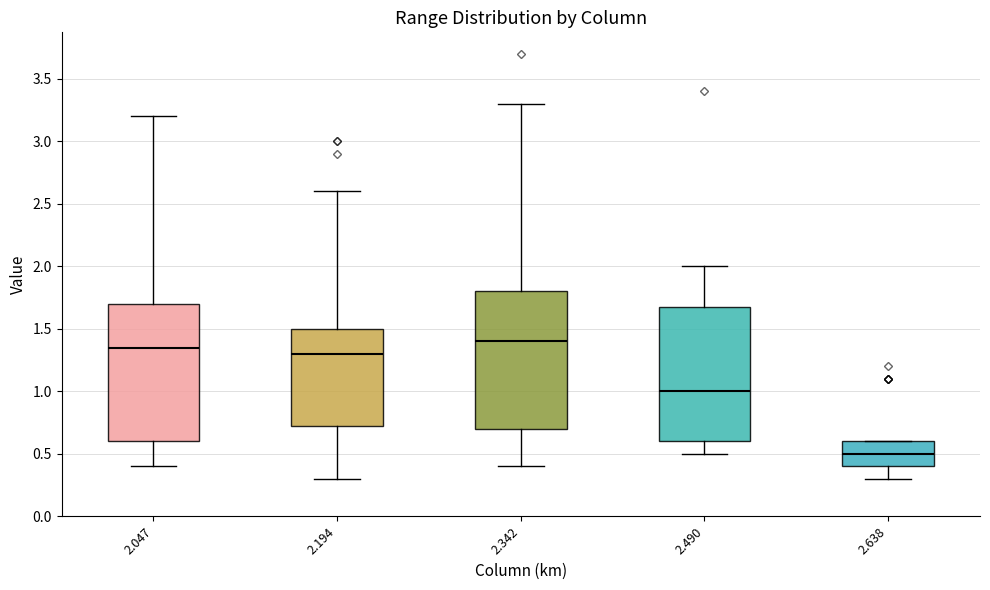

Where is the lower edge of the box at x = 2.342 on the y-axis? The values are not printed on the chart, so give them approximately, as read against the axis.

0.70